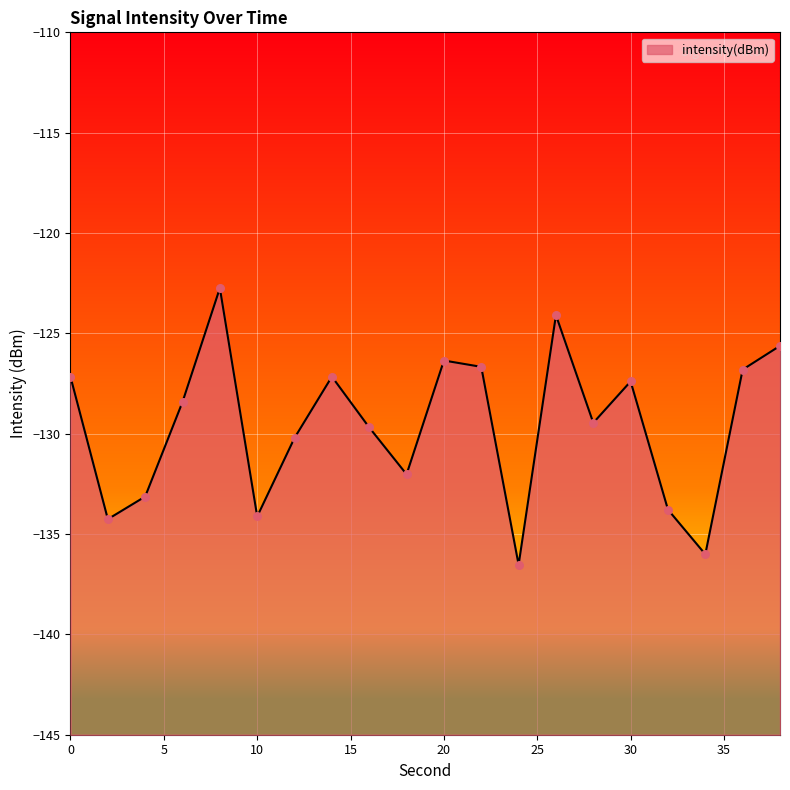

What is the change in value from 30 to 36?

+0.6